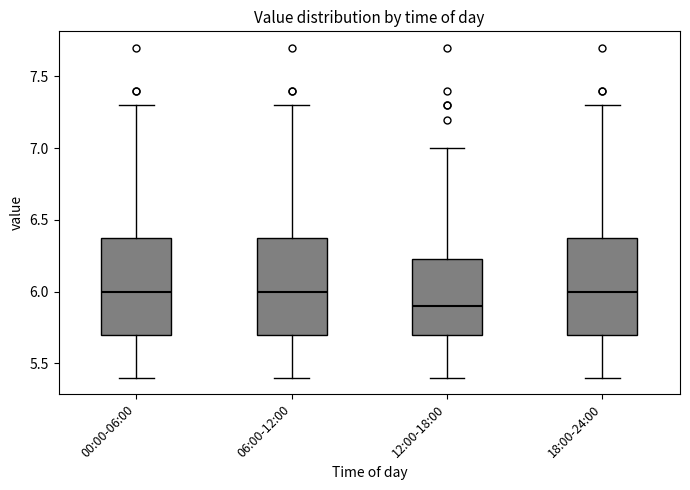

Reading left to right, transcribe this box plot: for each box, give where its median line is, the range the box spans, and where its two whiskers end, as read against the y-axis. The values are not printed on the chart, so give them approximately, as read against the axis.

00:00-06:00: median 6.00, box 5.70 to 6.40, whiskers 5.40 to 7.30
06:00-12:00: median 6.00, box 5.70 to 6.40, whiskers 5.40 to 7.30
12:00-18:00: median 5.90, box 5.70 to 6.25, whiskers 5.40 to 7.00
18:00-24:00: median 6.00, box 5.70 to 6.40, whiskers 5.40 to 7.30